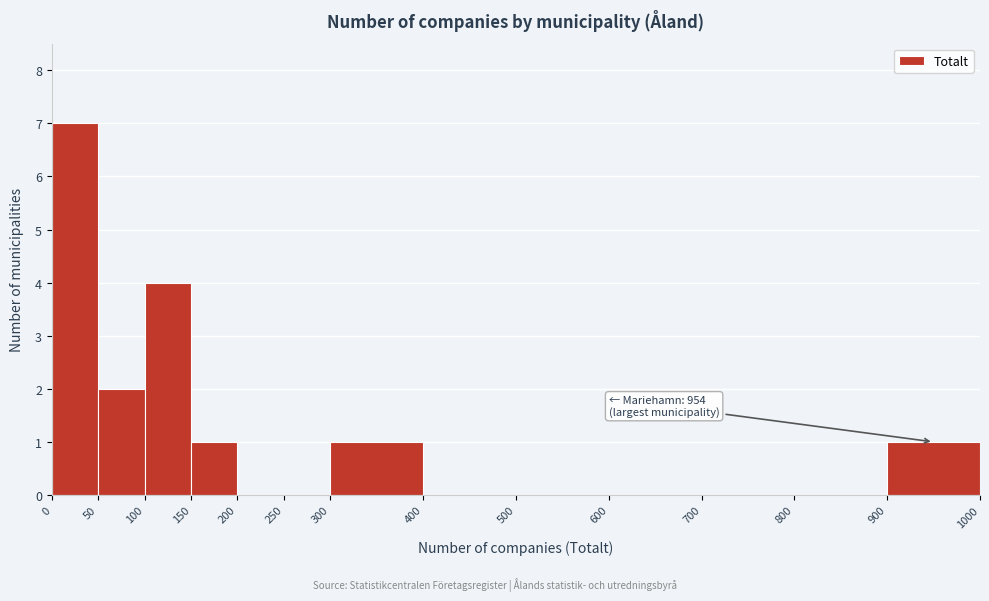

Over which range of the x-axis is the bar tallest?

0 to 50